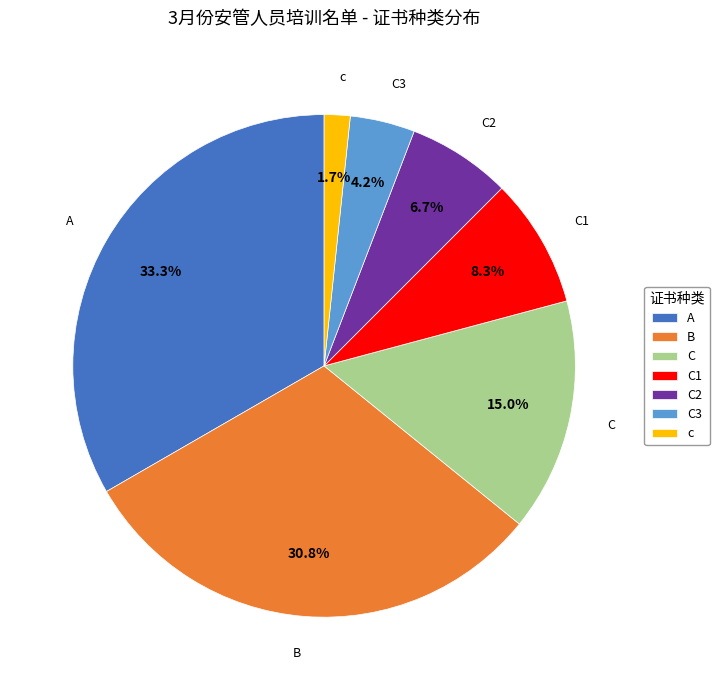

How many segments does this pie chart have?

7